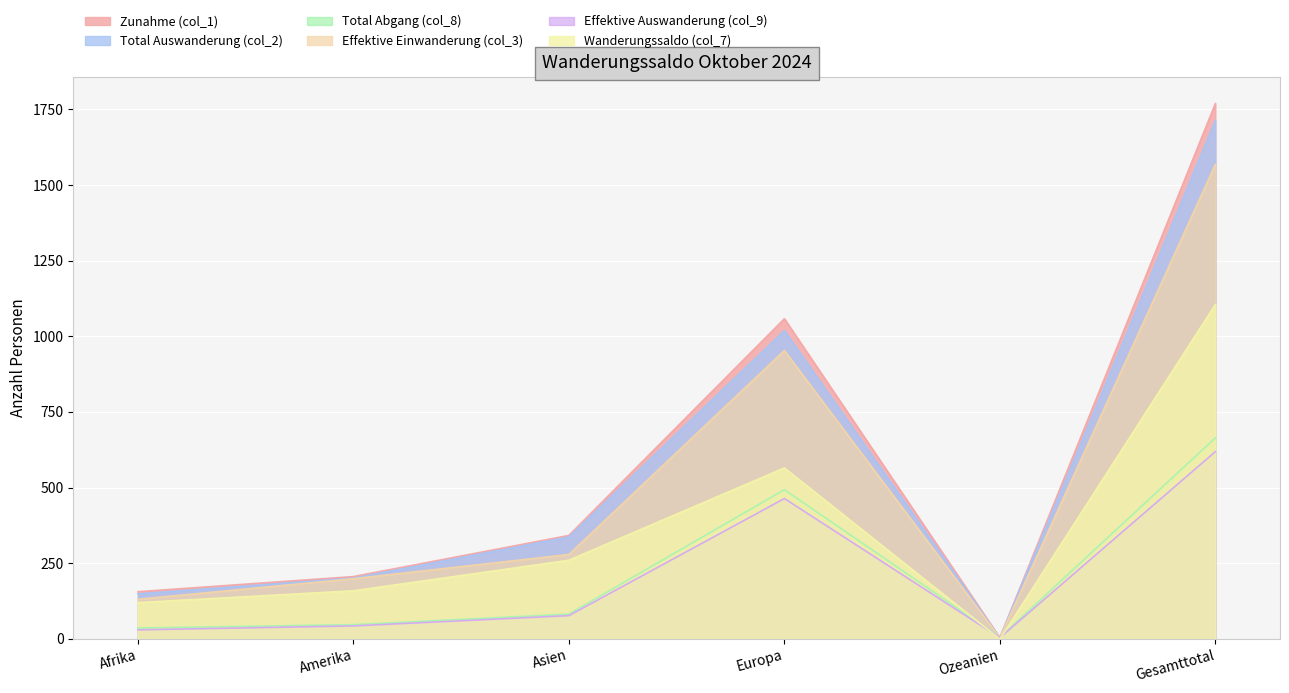

At which category is the sum across all series the highest?

Gesamttotal